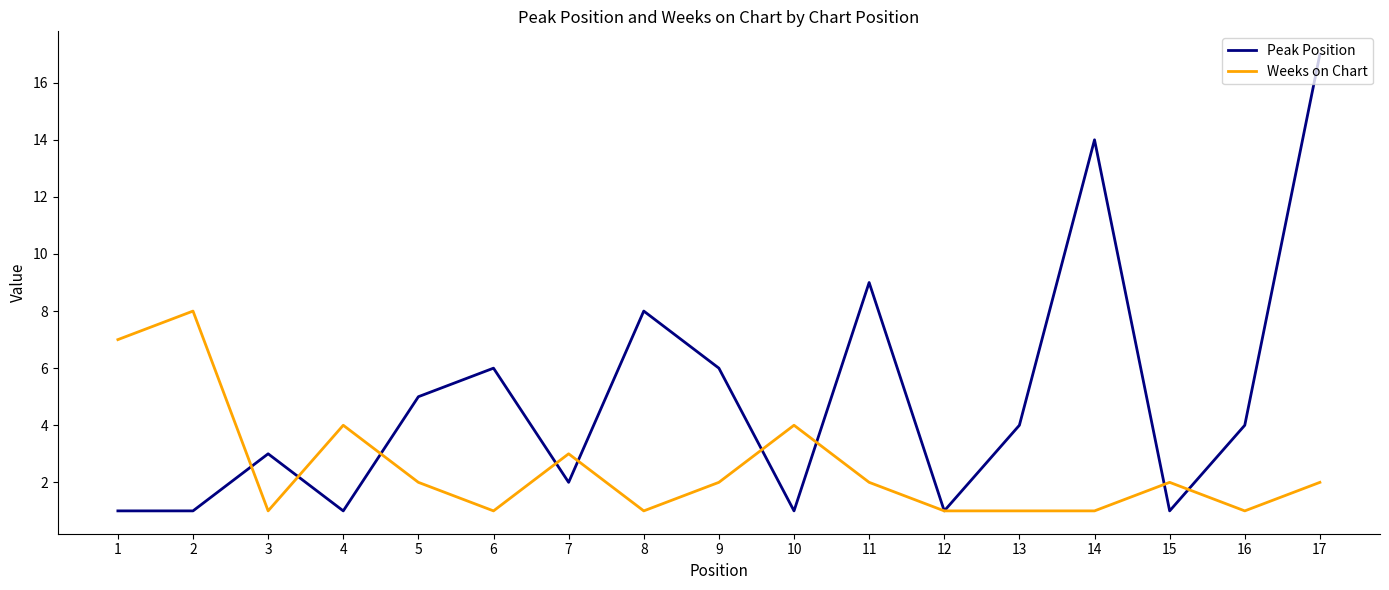

What is the highest value of the Peak Position series?

17